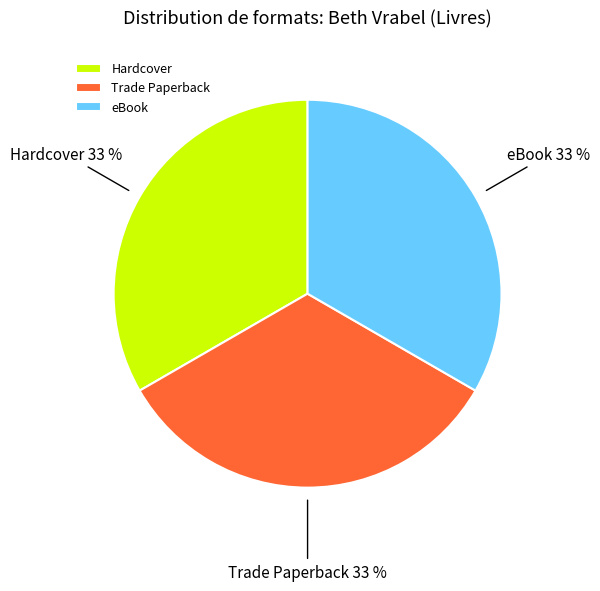

Does Trade Paperback represent more than half of the total?

No